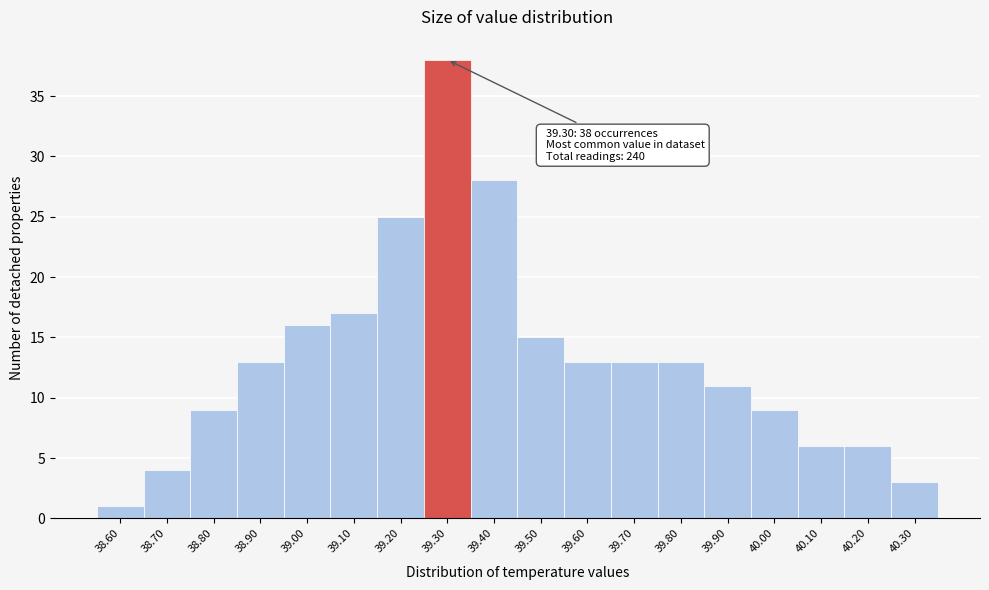

Which range on the x-axis has the tallest bar?

39.25 to 39.35